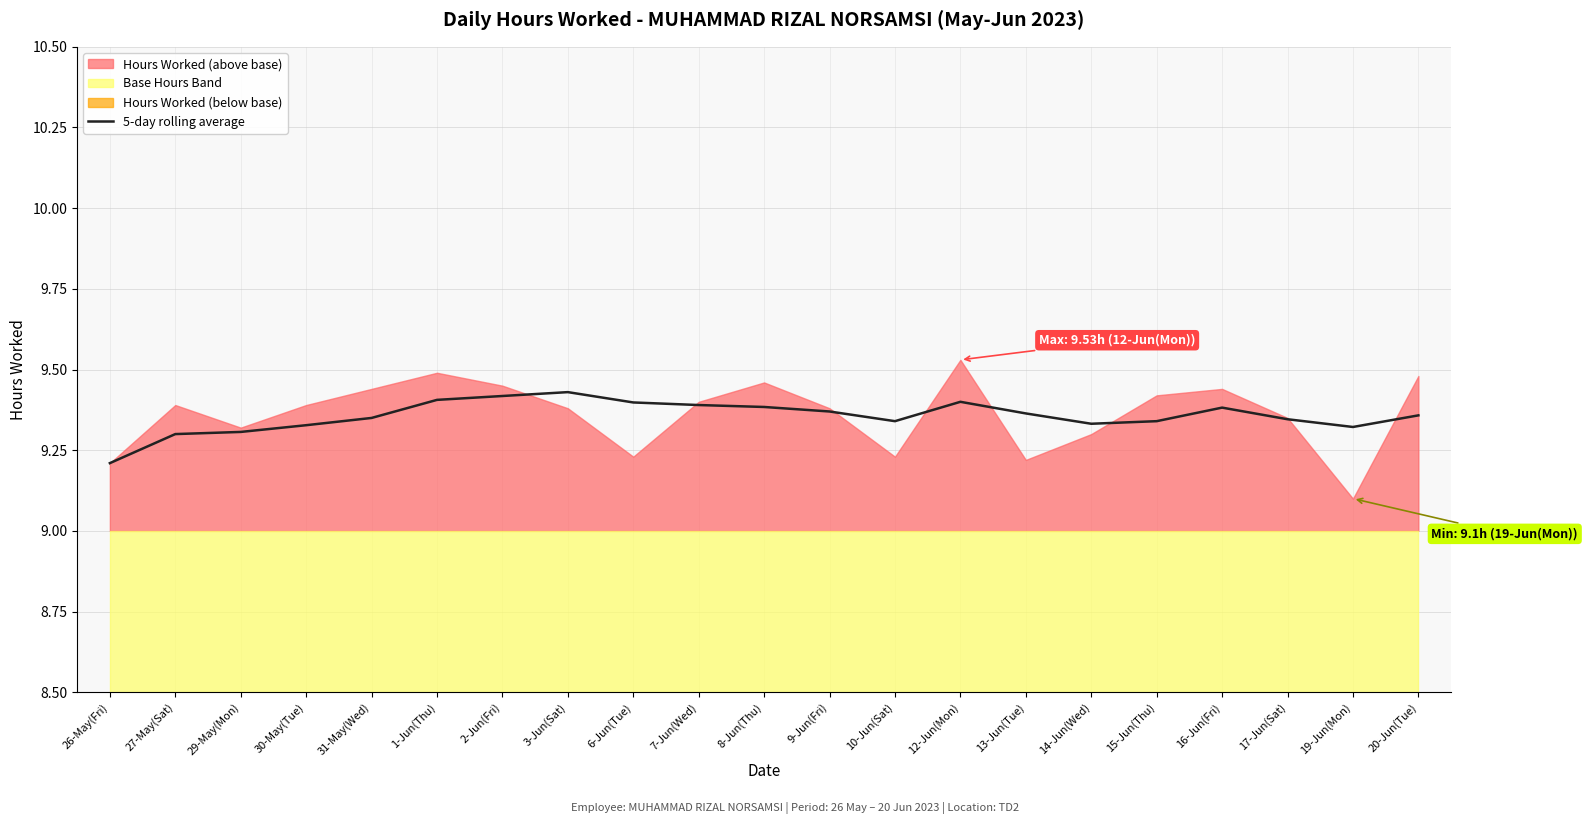

What is the ratio of the value at 12-Jun(Mon) to the value at 17-Jun(Sat)?

1.0